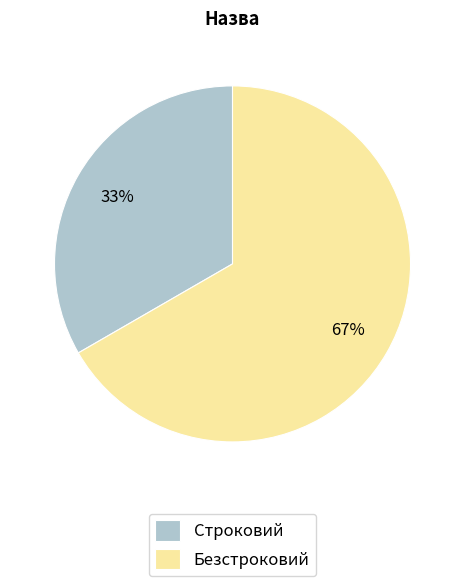

Approximately how many times larger is the value at Безстроковий compared to Строковий?

2.0